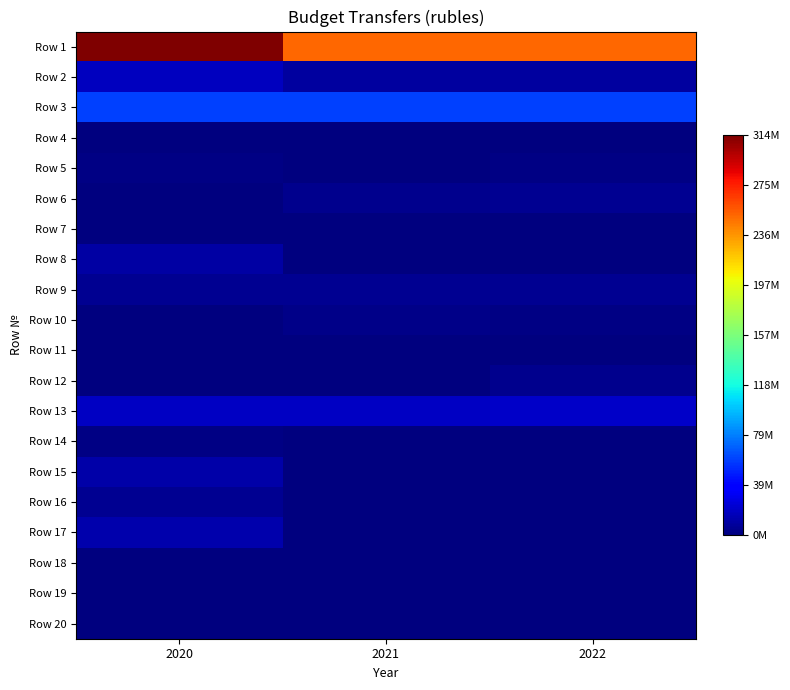

Which series changed the most between 2020 and 2021?

Row 1